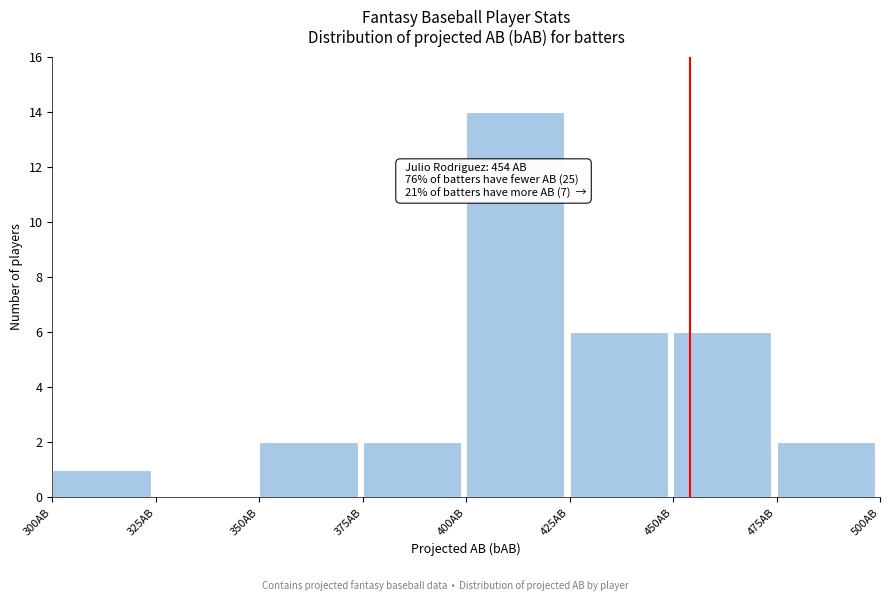

Over which range of the x-axis is the bar tallest?

400 to 425